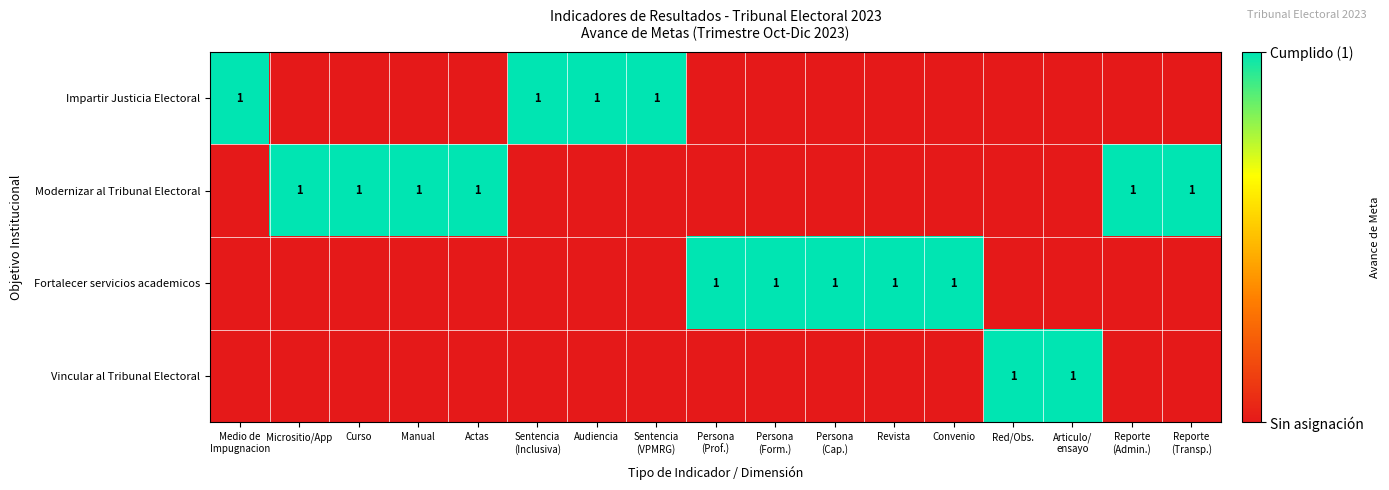

At which label does Vincular al Tribunal Electoral reach its peak?

Red/Obs.